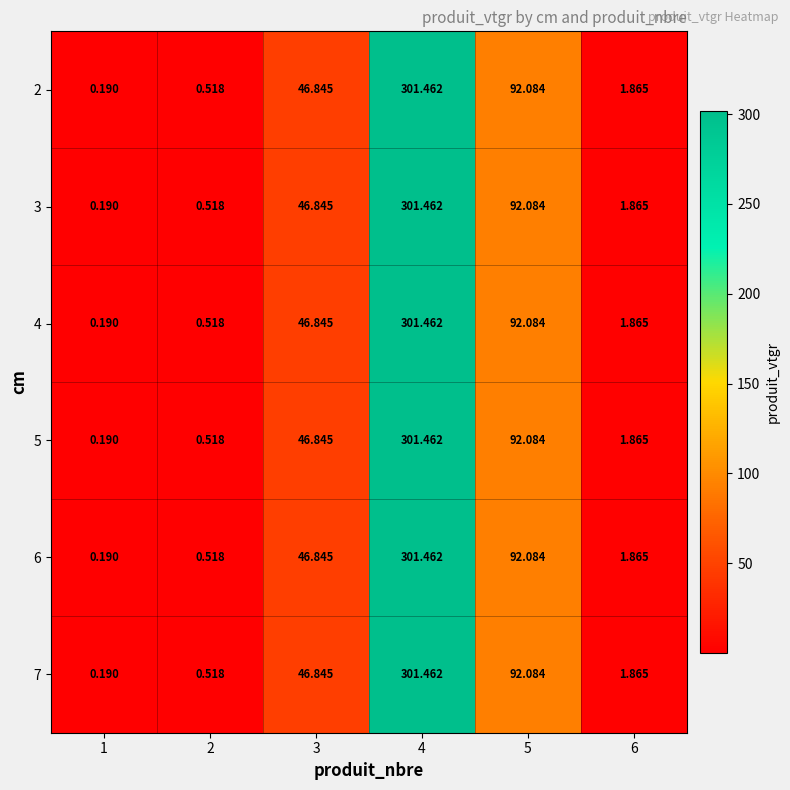

Is the value of 5 at 5 greater than the value of 6 at 3?

Yes